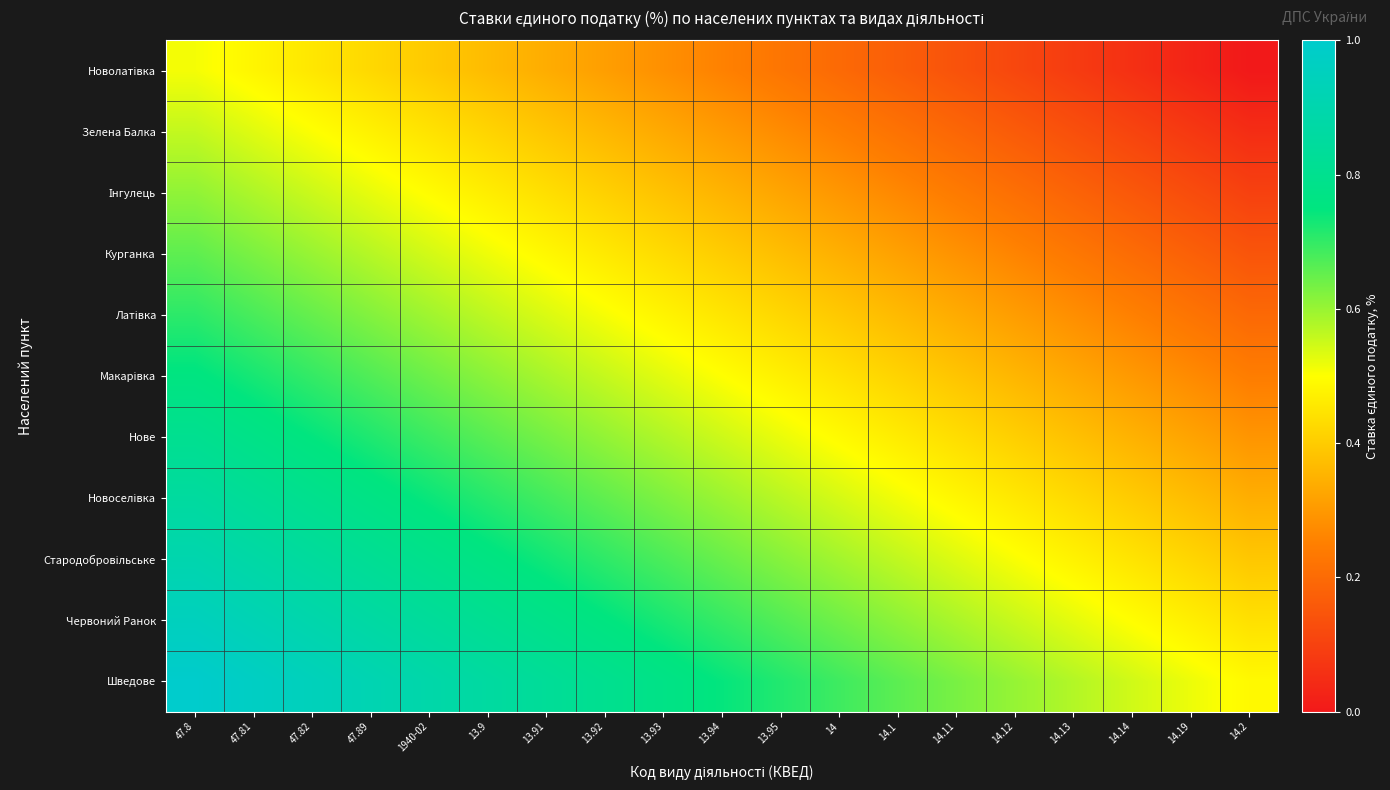

How many data points does each series have?

19